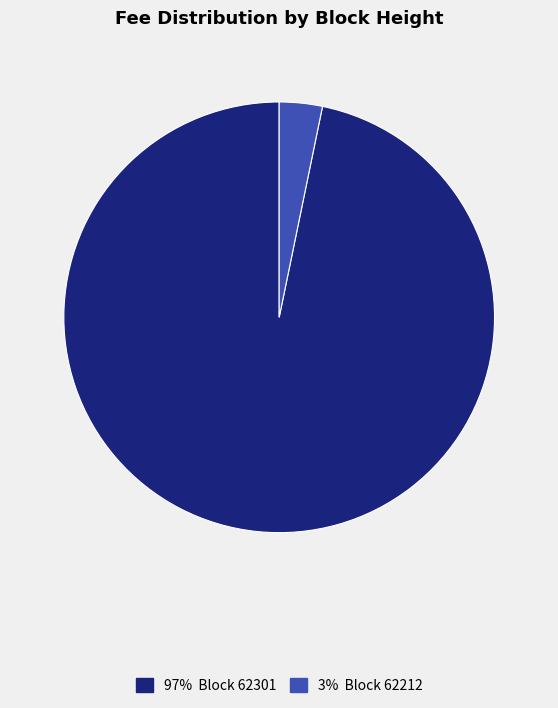

Does any single category account for the majority?

Yes